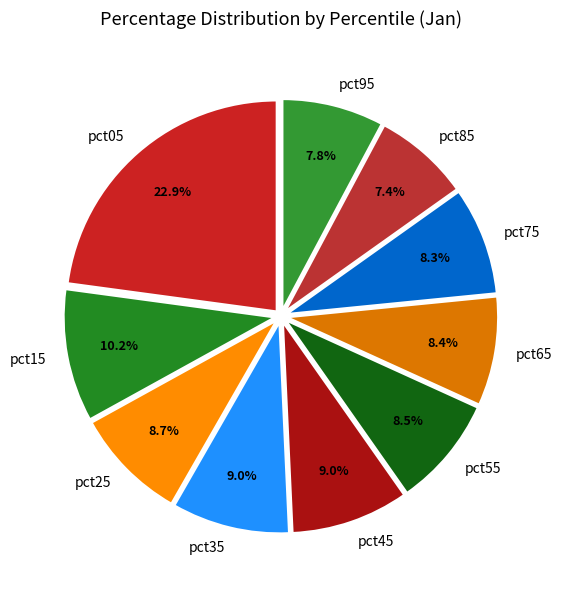

Does pct95 represent more than half of the total?

No